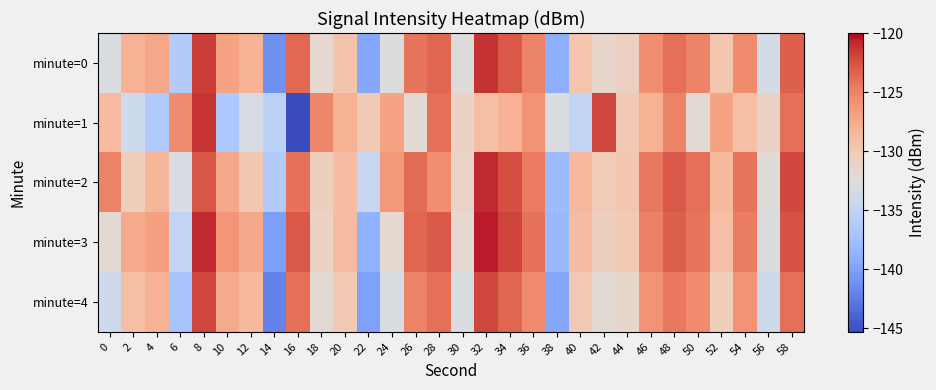

How many categories are shown in the chart?

30